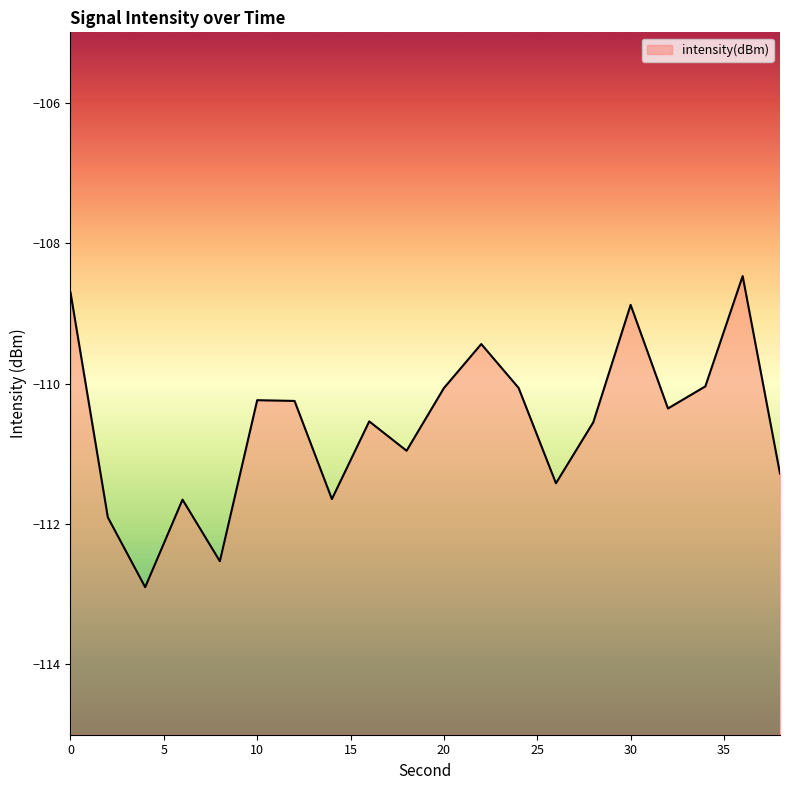

What is the difference between the maximum and minimum values?

4.4